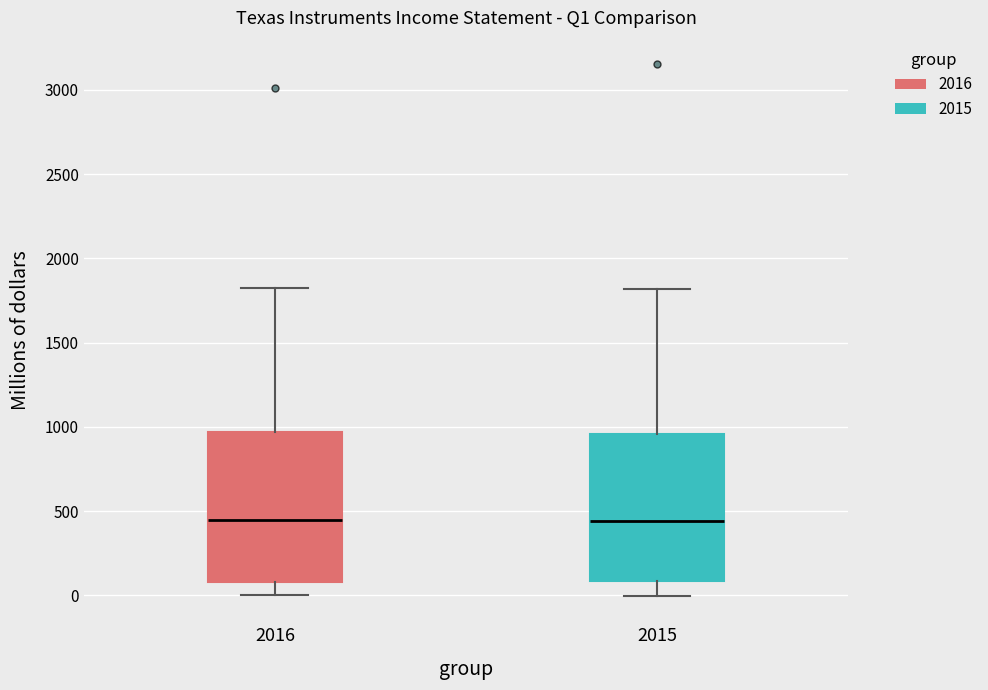

Where does the median line of the box at x = 2016 sit on the y-axis? The values are not printed on the chart, so give them approximately, as read against the axis.

450